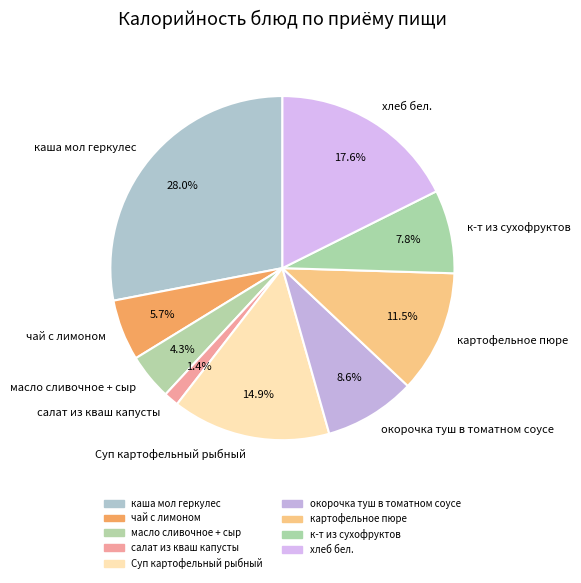

What percentage is NOT represented by окорочка туш в томатном соусе?

91.4%